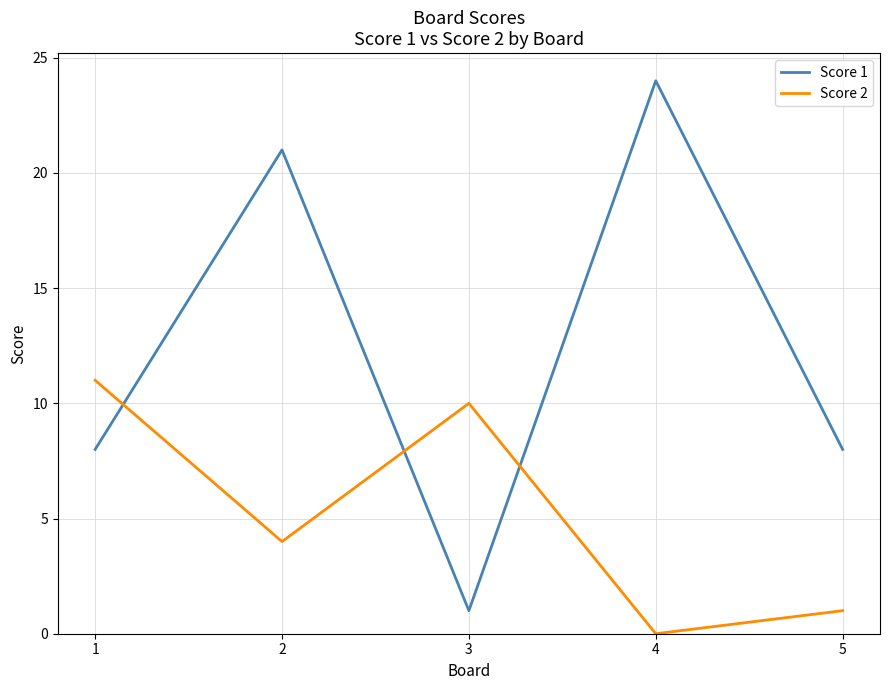

Is it true that Score 1 equals 8 at 5?

True